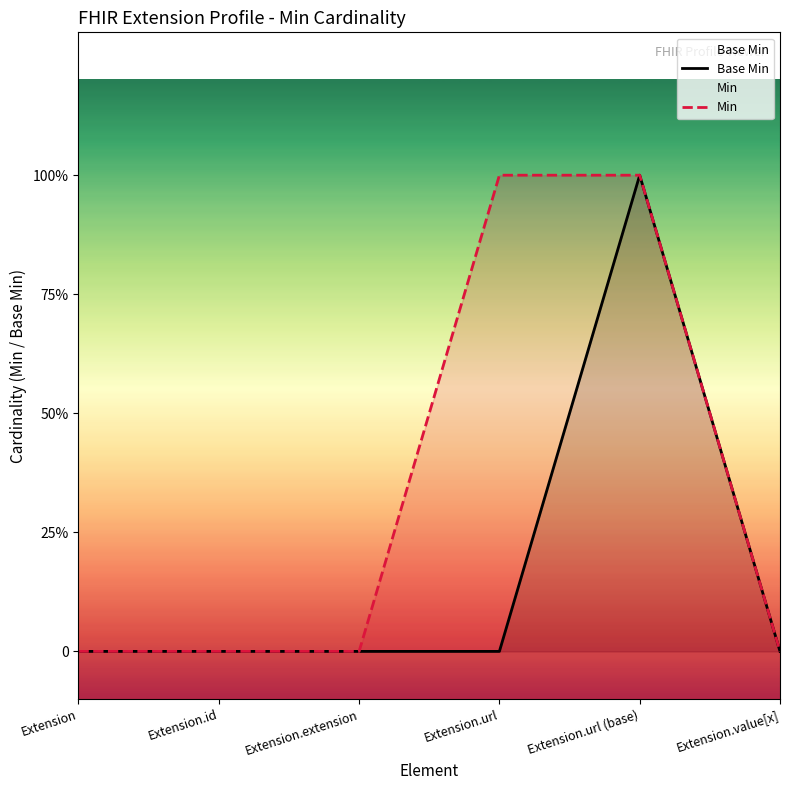

True or false: Base Min has a value of 1 at Extension.url (base).

False